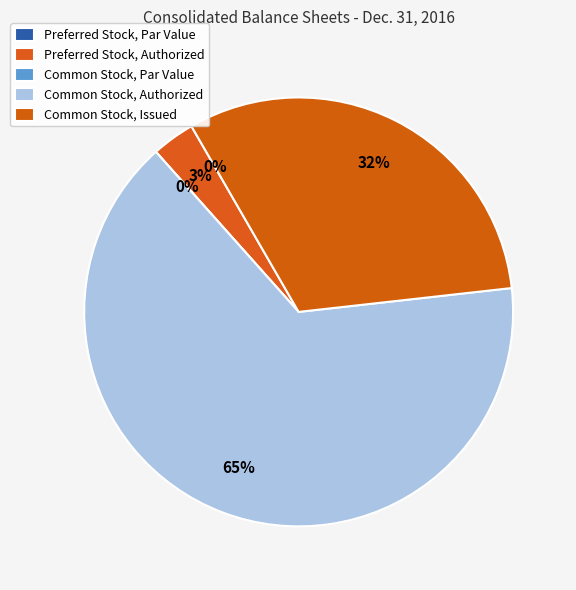

Which has a higher value, Preferred Stock, Authorized or Common Stock, Par Value?

Preferred Stock, Authorized